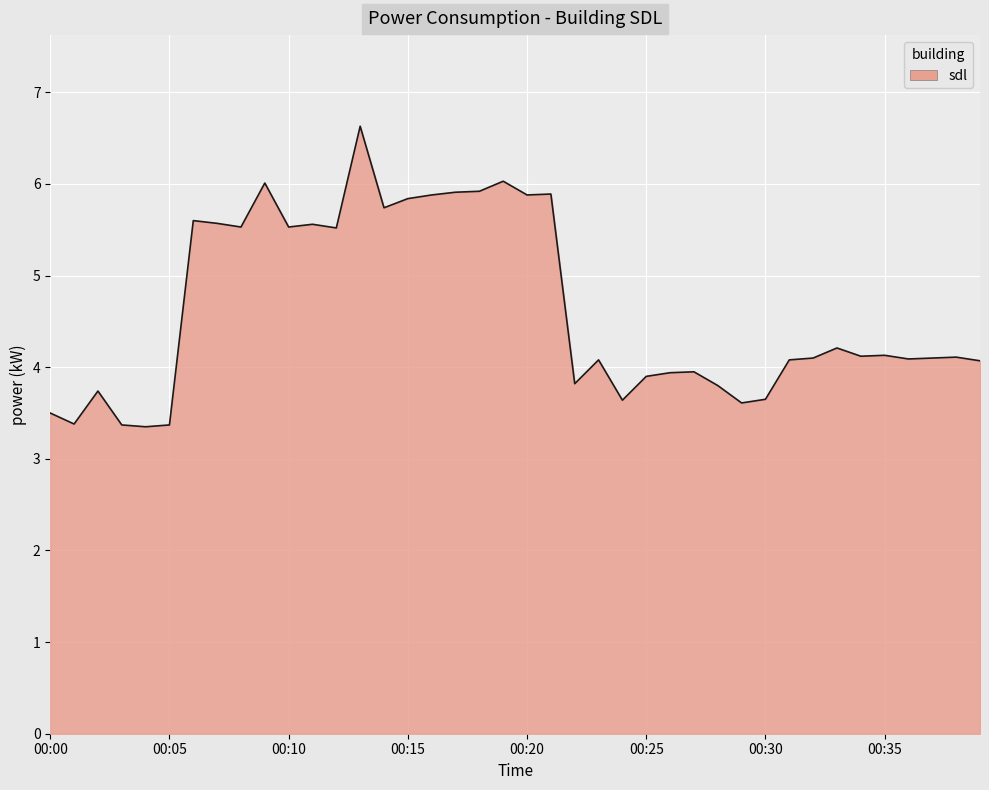

What is the difference between the maximum and minimum values?

3.3